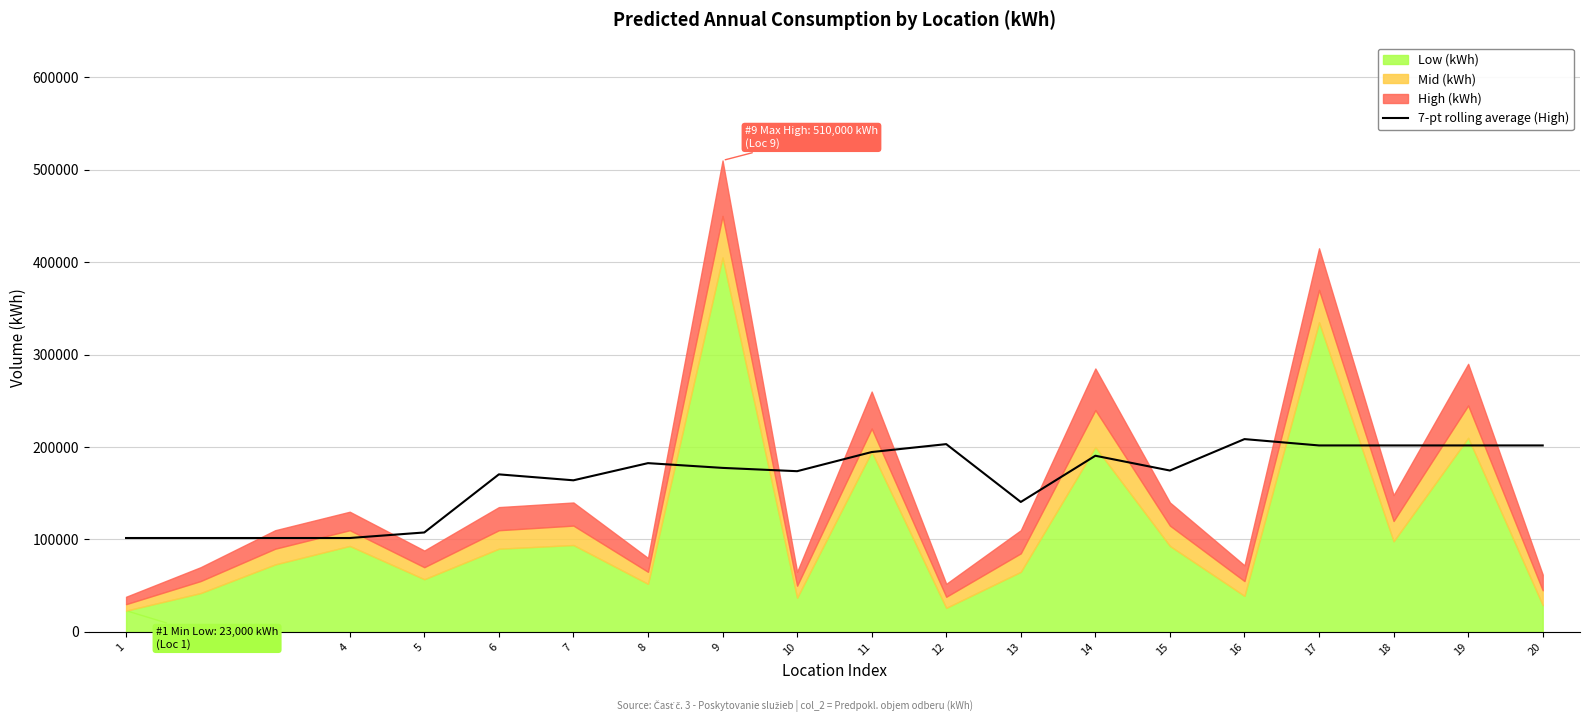

Is it true that the value at 11 is 94439.2?

False